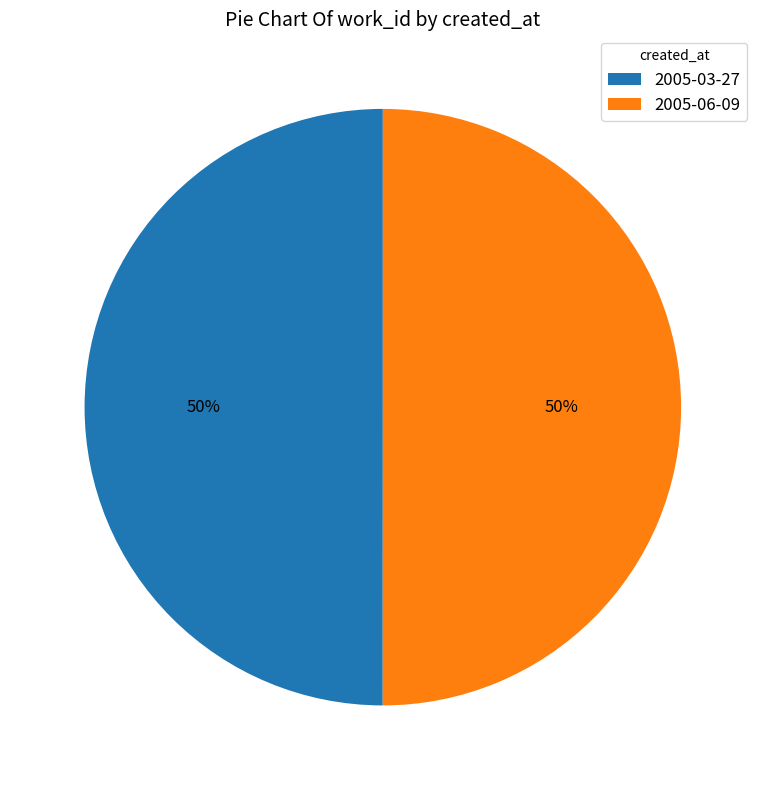

How many slices are in this pie chart?

2